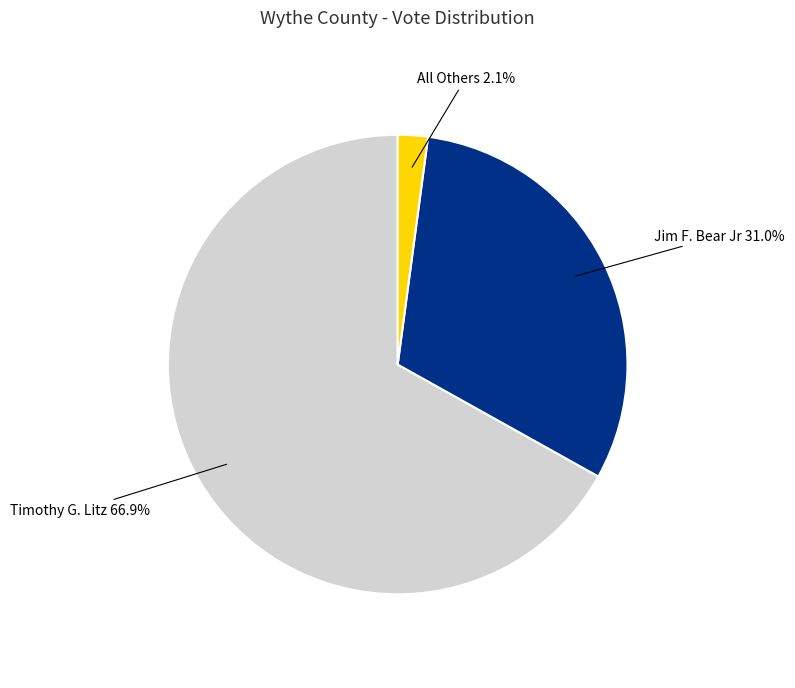

Between Timothy G. Litz and All Others, which is larger?

Timothy G. Litz